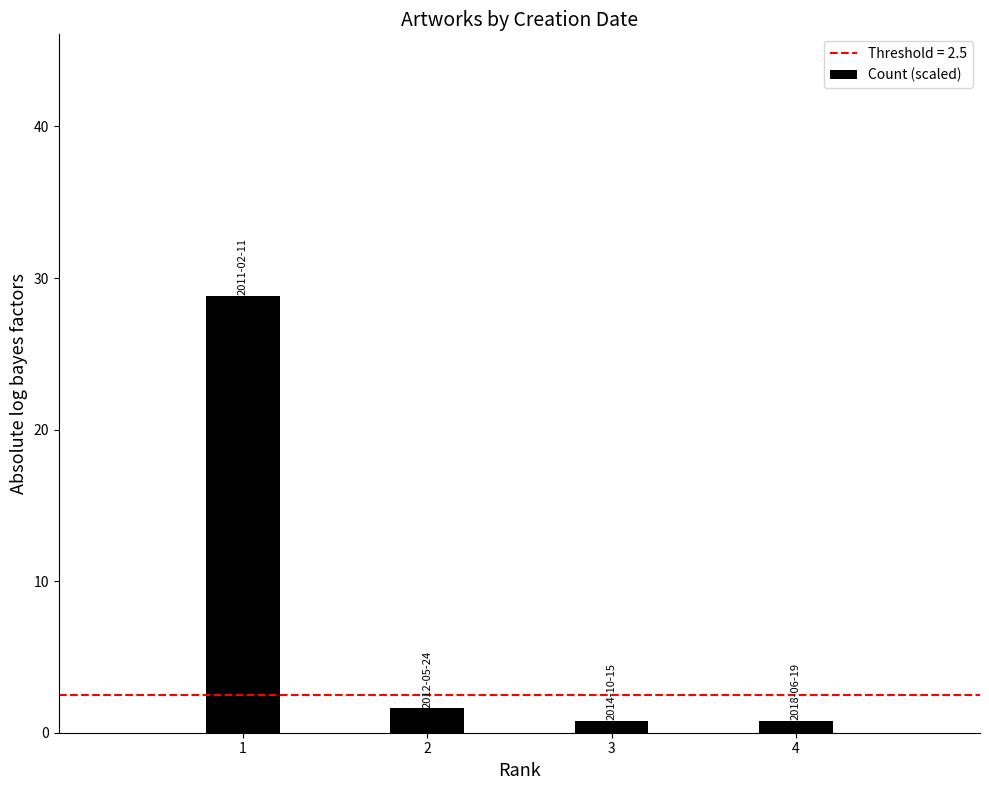

True or false: the data shows 0.8 at 3.

True